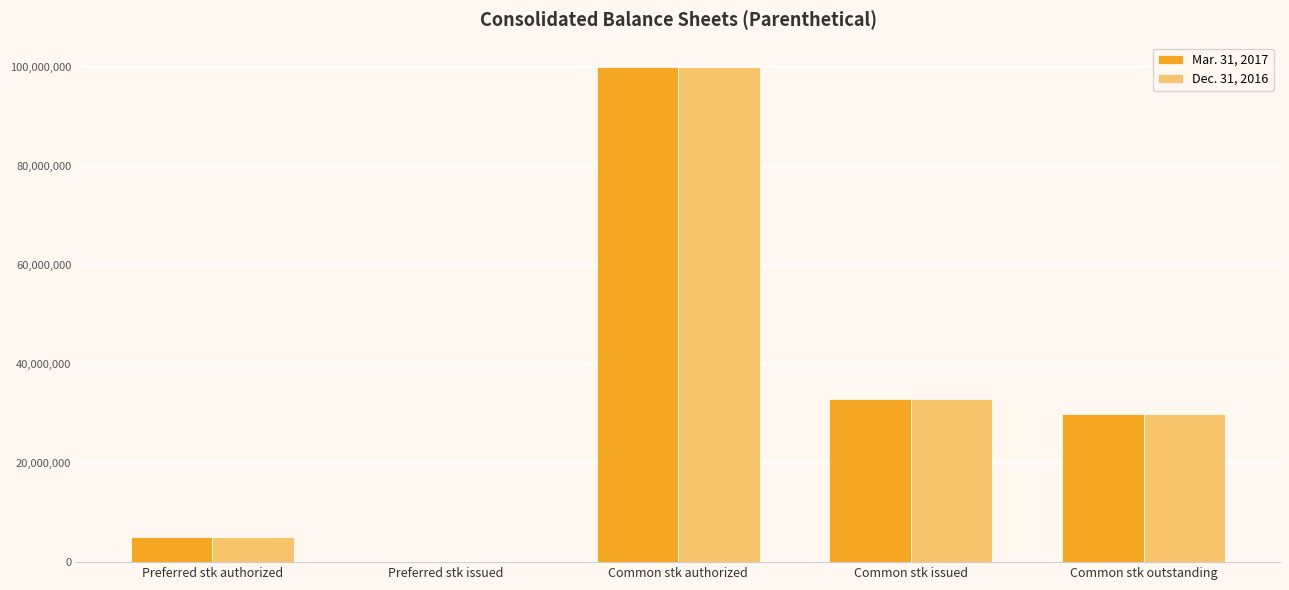

Which category has the highest value in the Dec. 31, 2016 series?

Common stk authorized